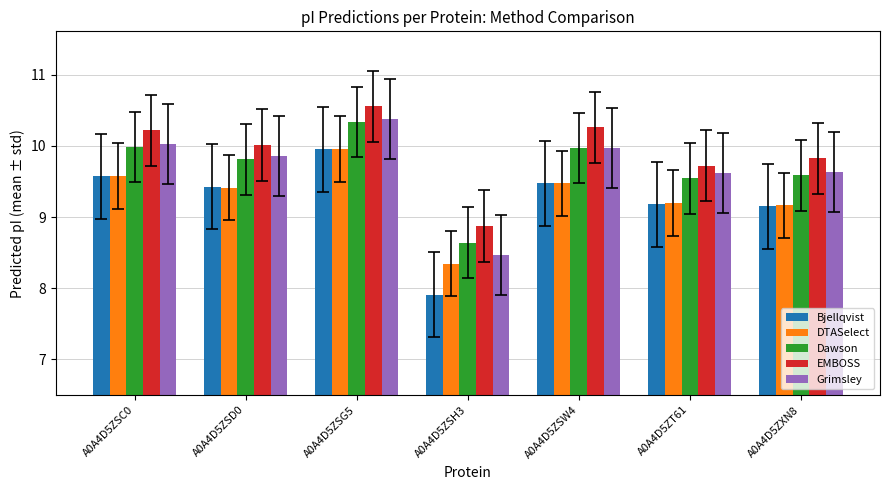

What is the average value of the DTASelect series?

9.3